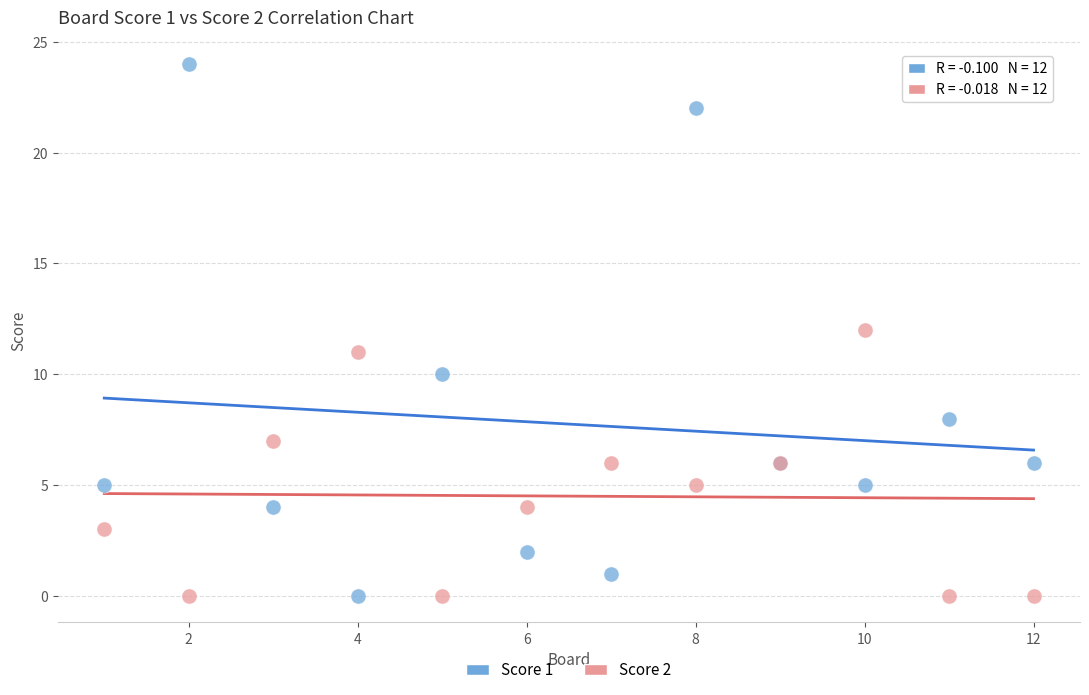

Which series has the widest spread of Y values?

Score 1